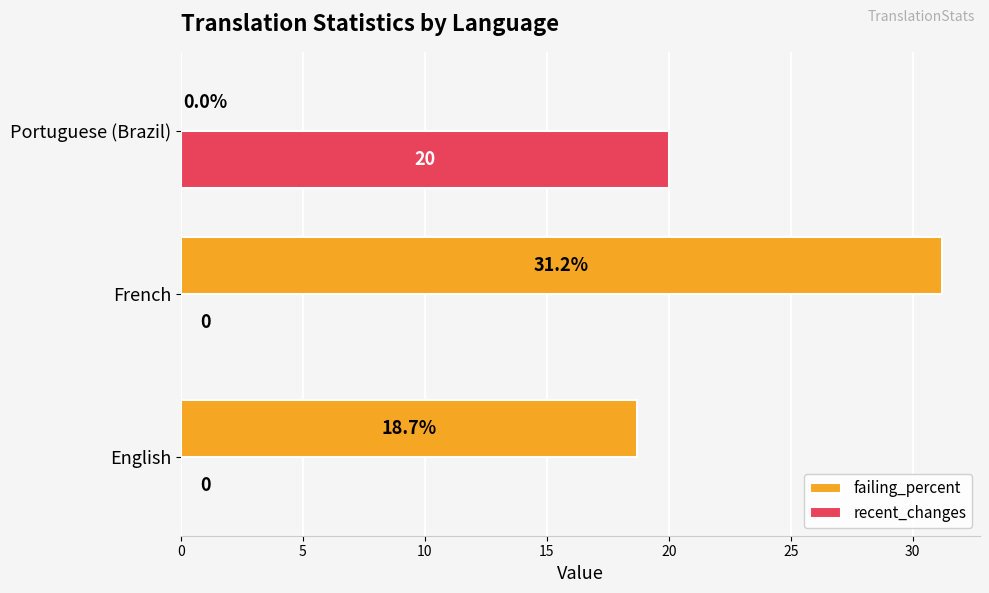

Read the failing_percent value at English.

18.7